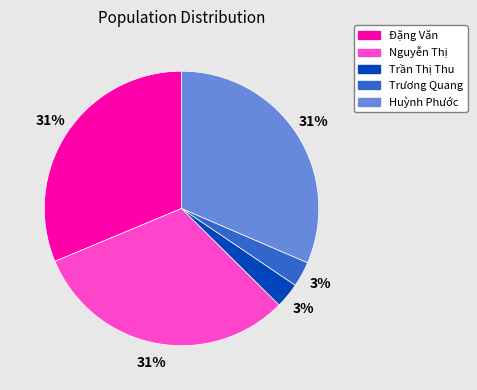

Does any single category account for the majority?

No